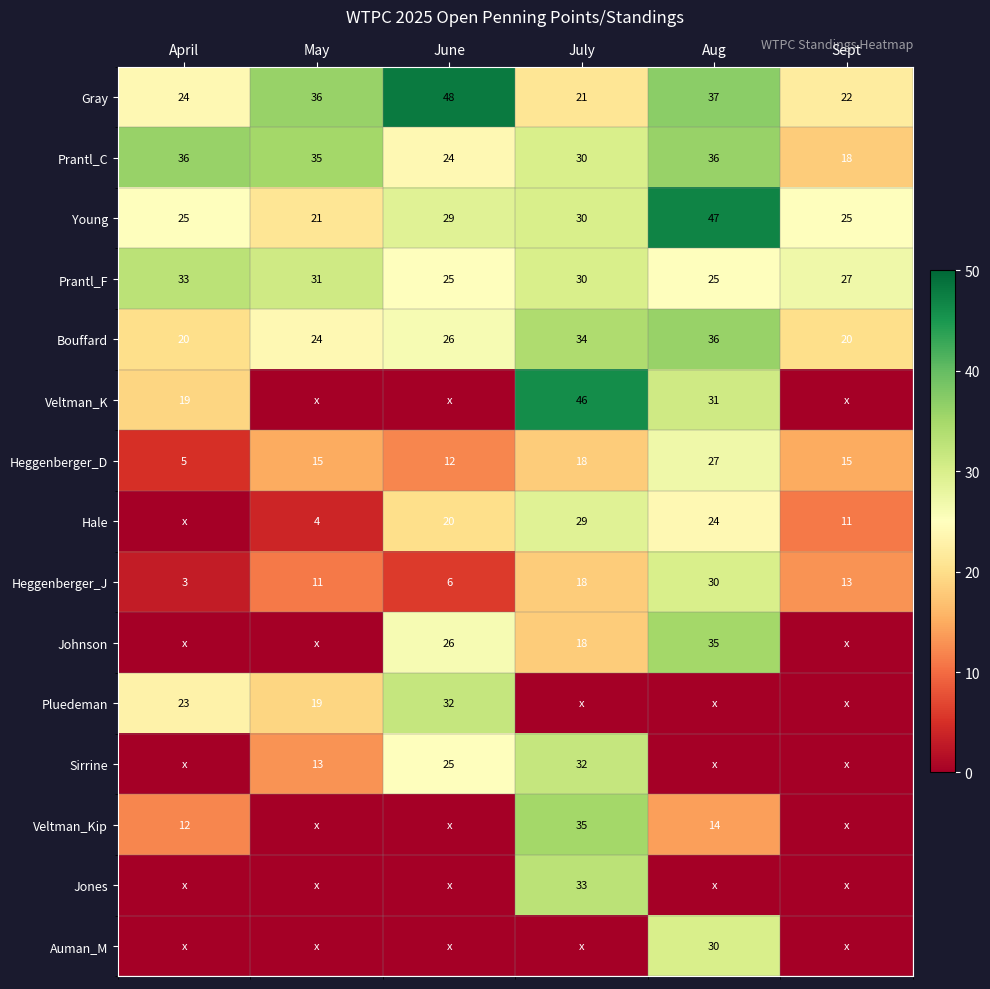

What is the difference between the Heggenberger_J values at Sept and July?

5